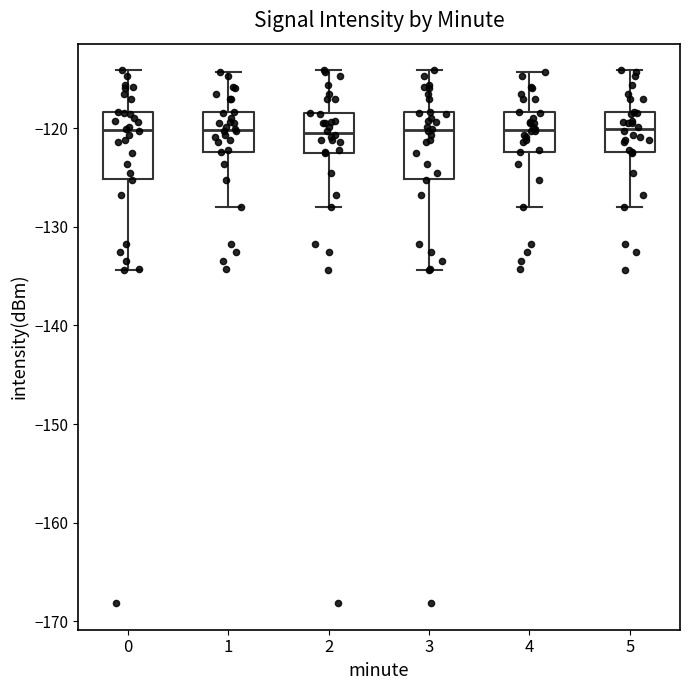

Reading left to right, transcribe this box plot: for each box, give where its median line is, the range the box spans, and where its two whiskers end, as read against the y-axis. The values are not printed on the chart, so give them approximately, as read against the axis.

0: median -120, box -125 to -118, whiskers -134 to -114
1: median -120, box -122 to -118, whiskers -128 to -114
2: median -120, box -122 to -118, whiskers -128 to -114
3: median -120, box -125 to -118, whiskers -134 to -114
4: median -120, box -122 to -118, whiskers -128 to -114
5: median -120, box -122 to -118, whiskers -128 to -114